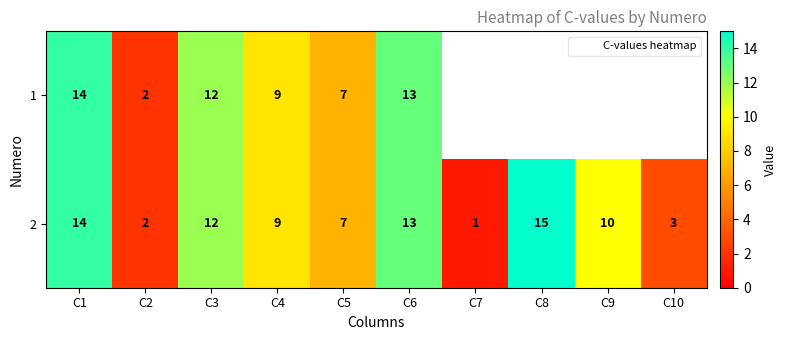

The 2 series shows 6 at C6. True or false?

False